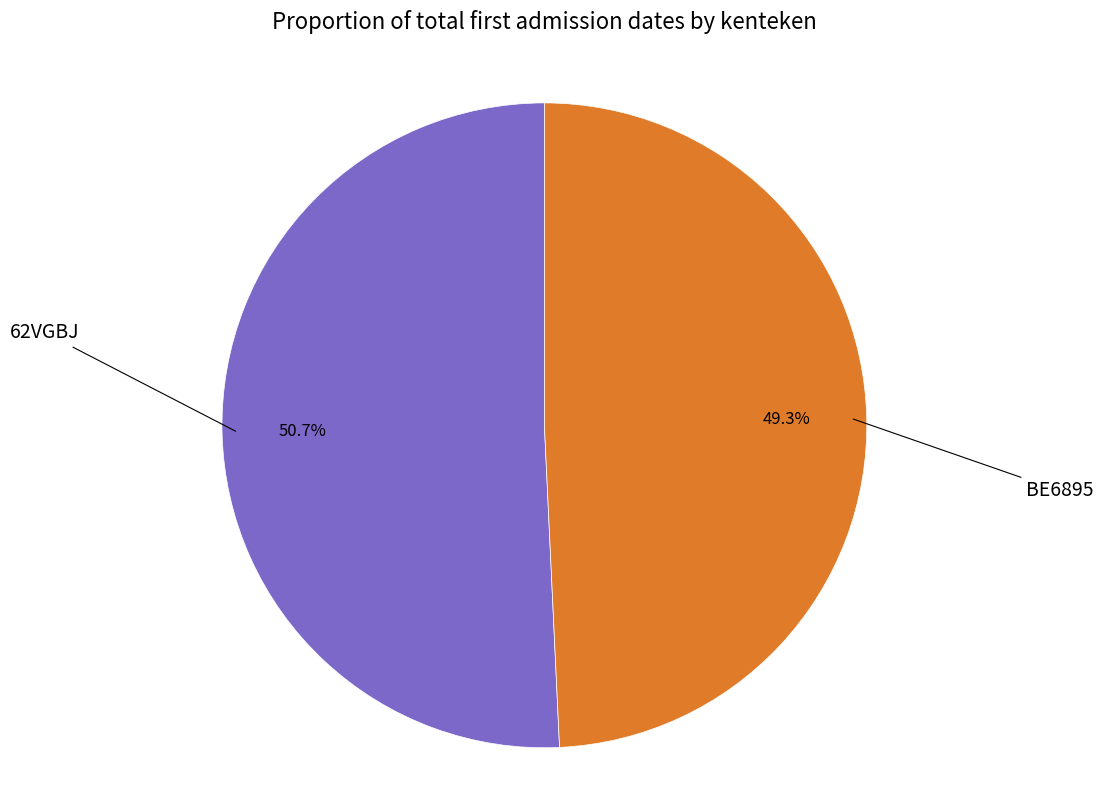

Does any single category account for the majority?

Yes